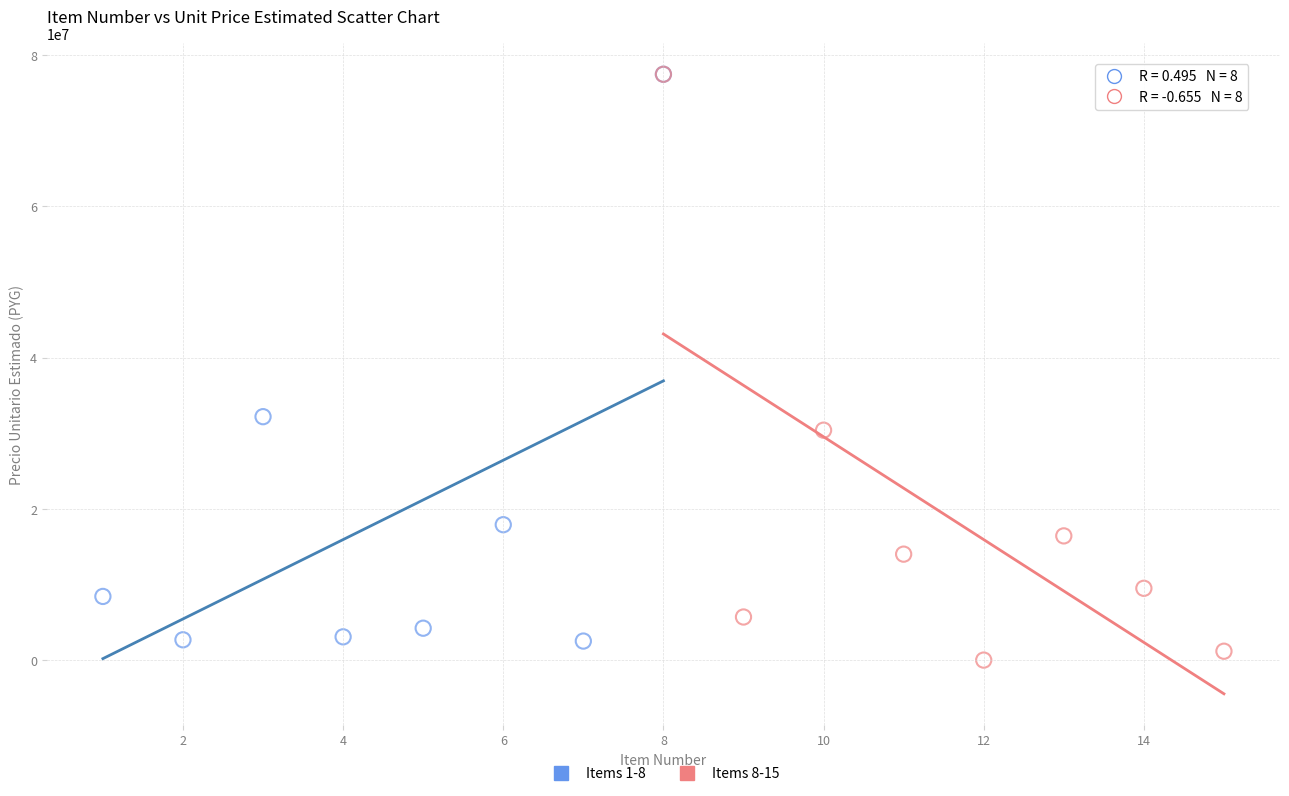

What are all the series names shown in the legend?

Items 1-8, Items 8-15